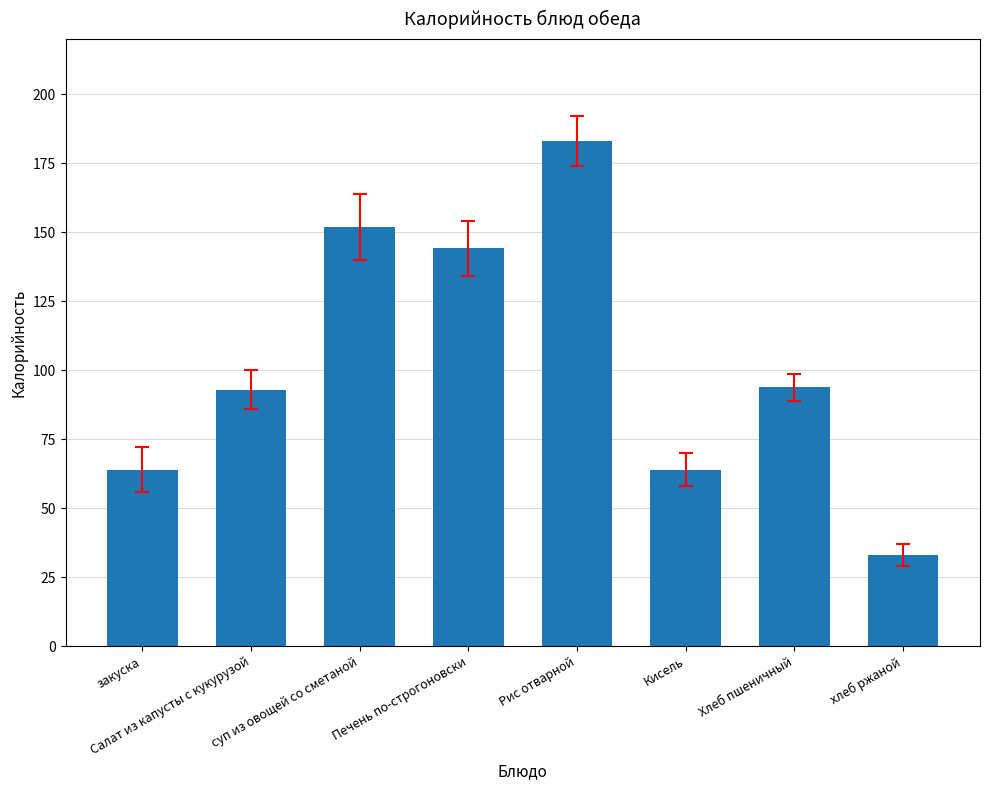

Which label corresponds to the largest value in the chart?

Рис отварной